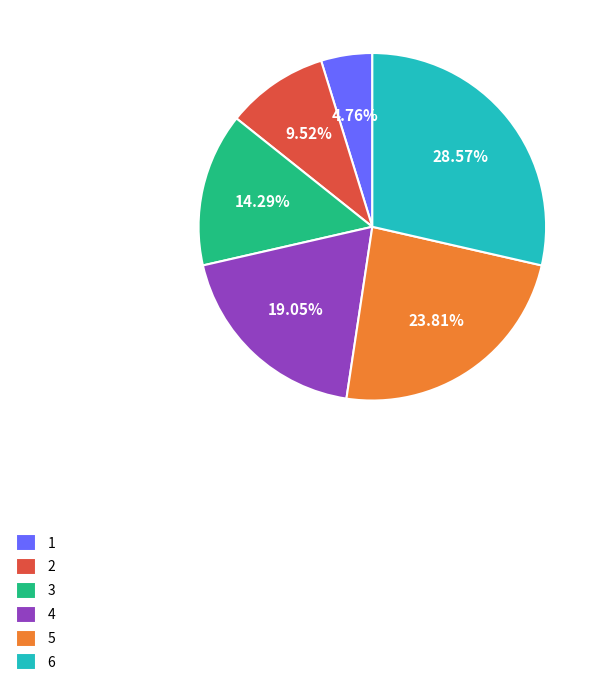

Is it true that 6 is 35% of the pie?

False